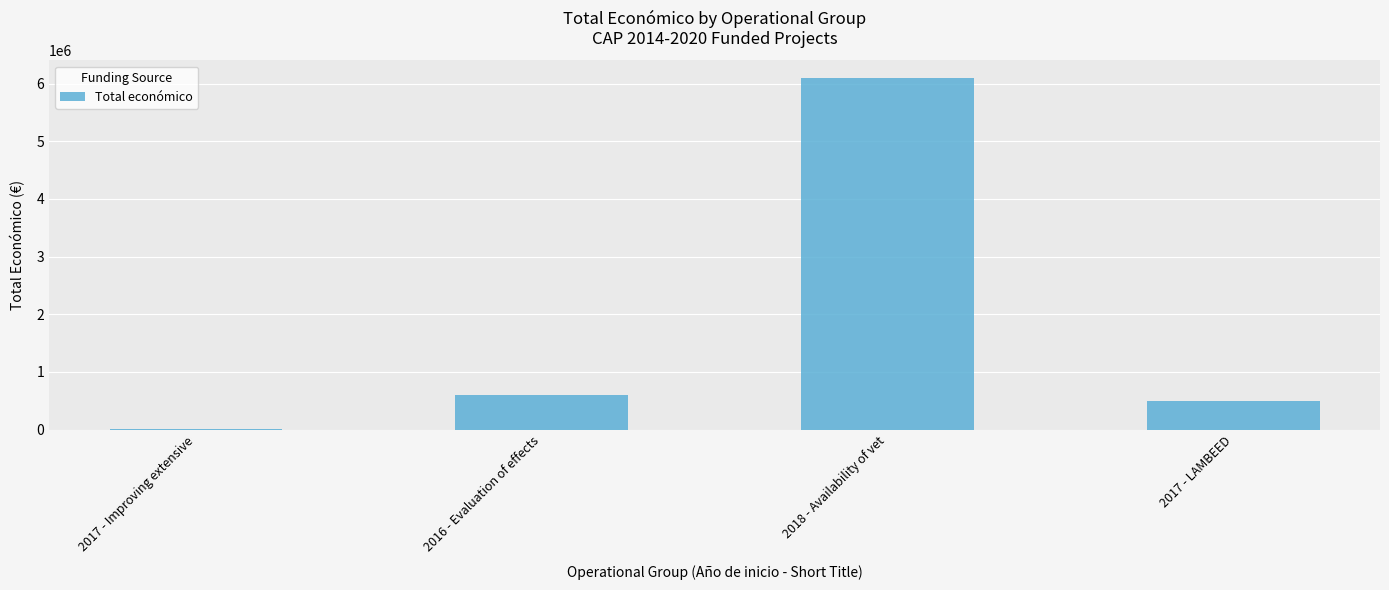

The value at 2016 - Evaluation of effects is 598049. True or false?

True